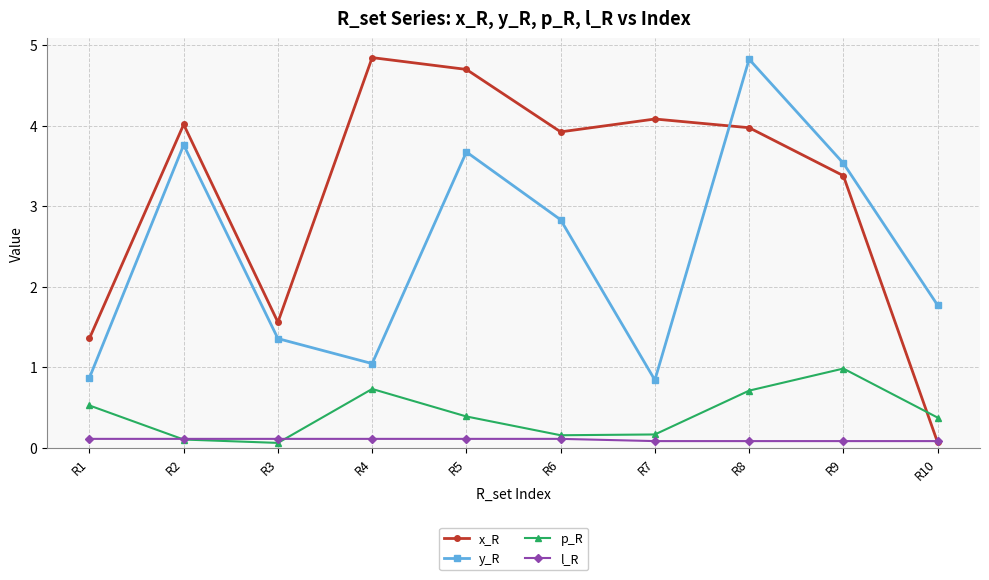

What is the sum of all x_R values?

31.9